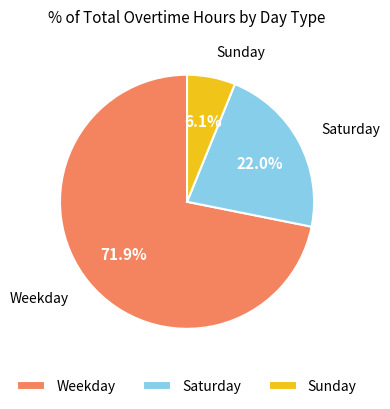

Between Saturday and Sunday, which is larger?

Saturday